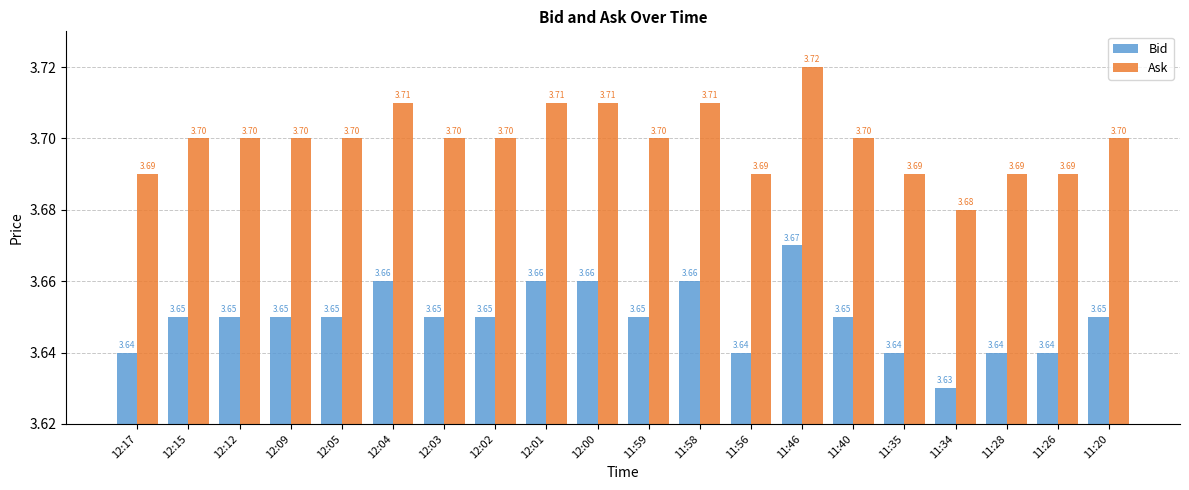

What is the label of the 10th bar from the left?

12:00